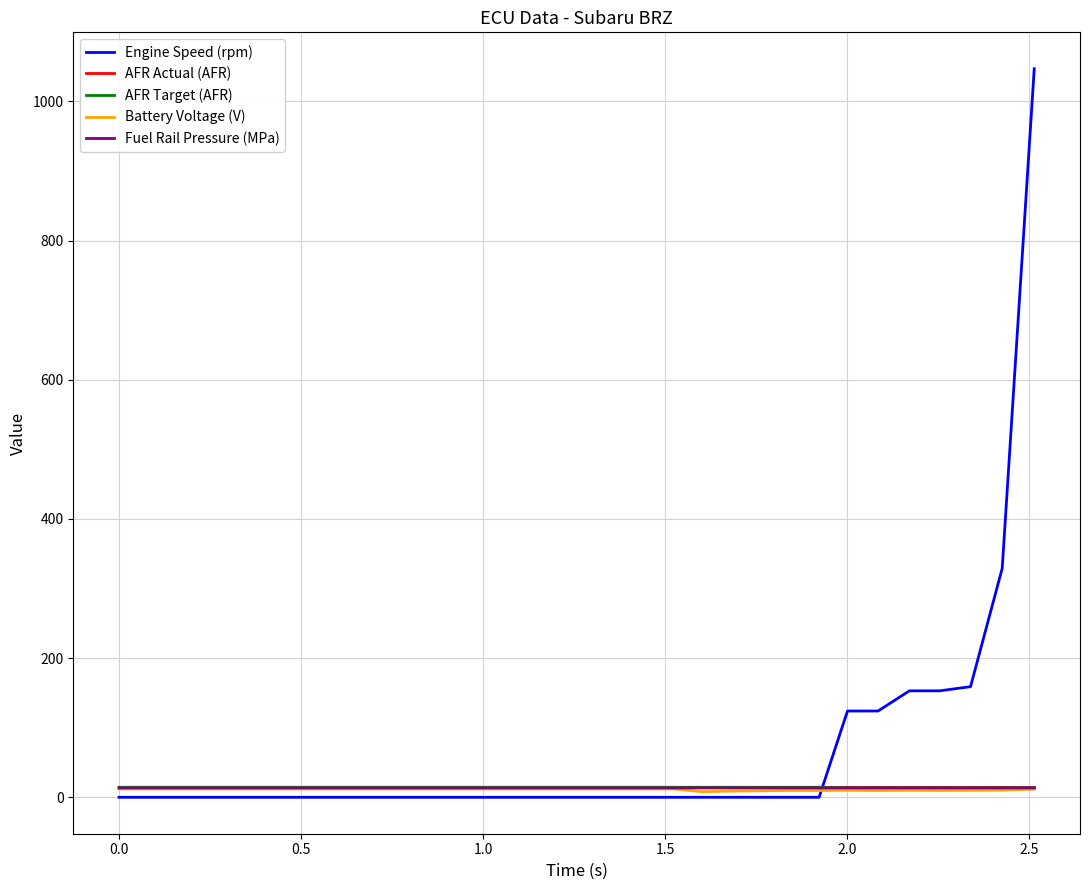

What is the sum of all Engine Speed (rpm) values?

2089.0